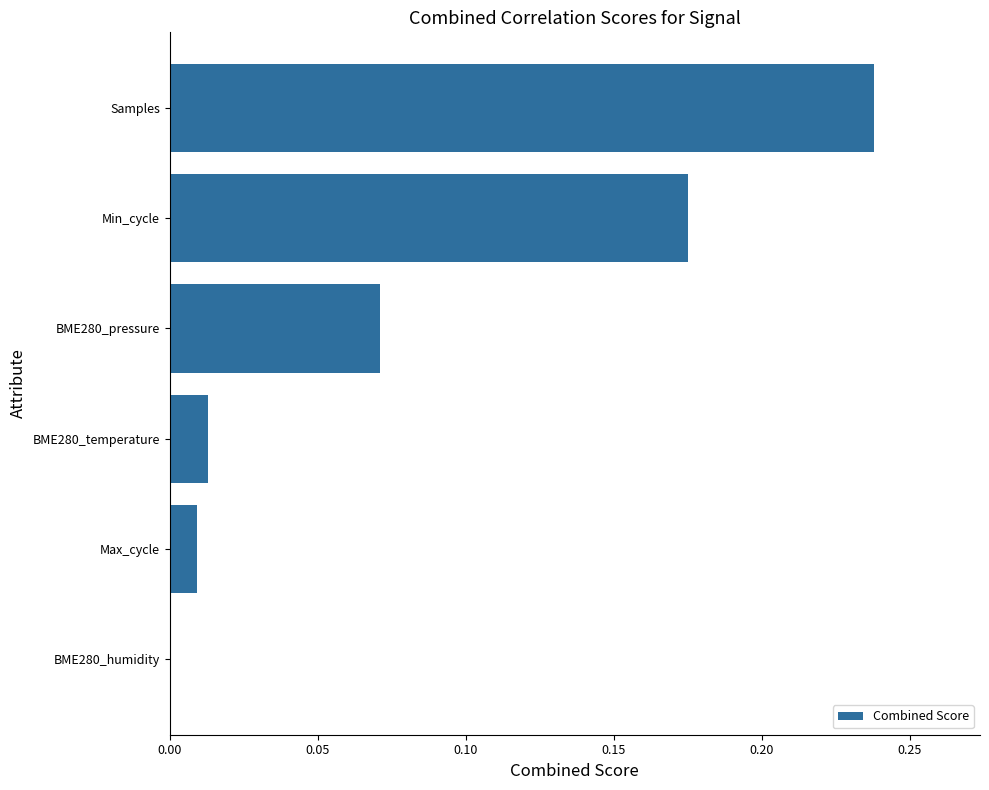

What is the sum of the values at BME280_temperature and Samples?

0.3